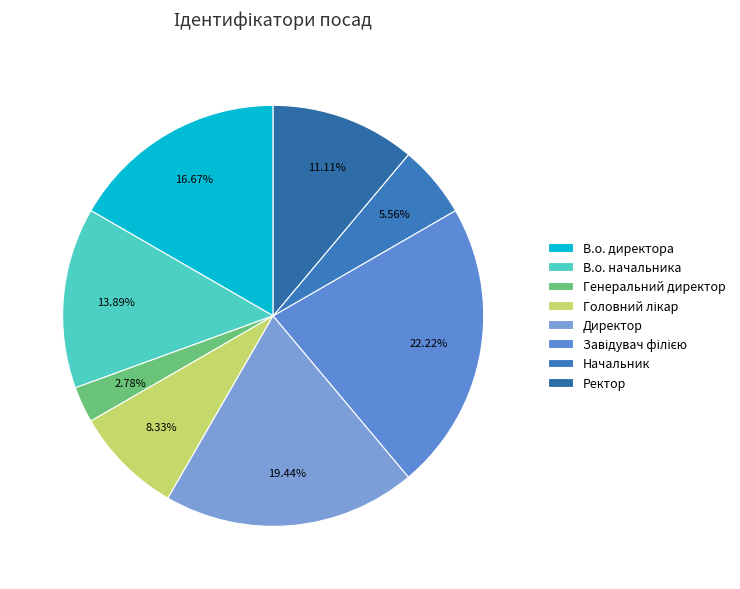

What percentage is the Начальник slice, to the nearest percent?

6%